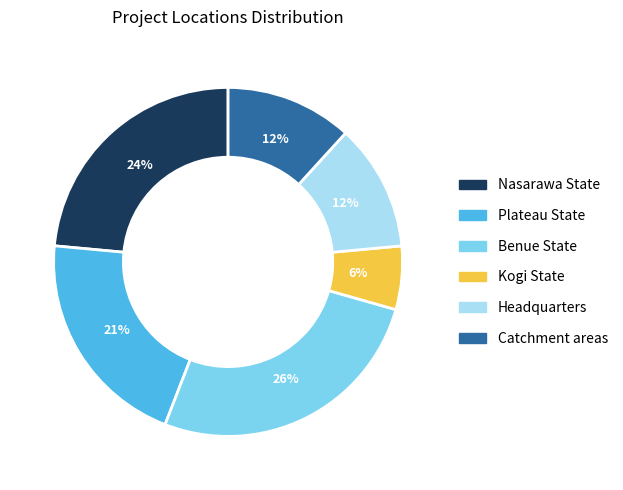

Is there a majority slice in this chart?

No